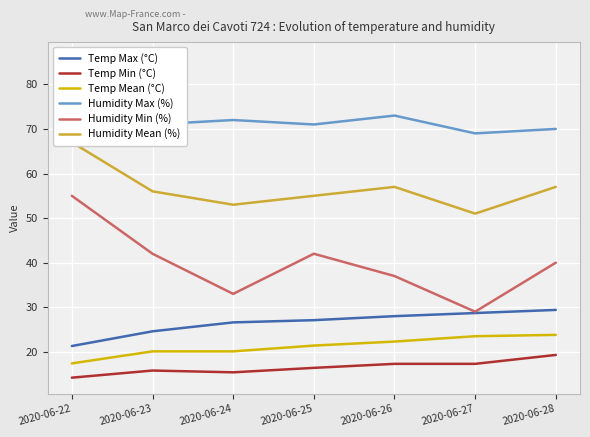

True or false: Temp Max (°C) has a value of 24.6 at 2020-06-23.

True